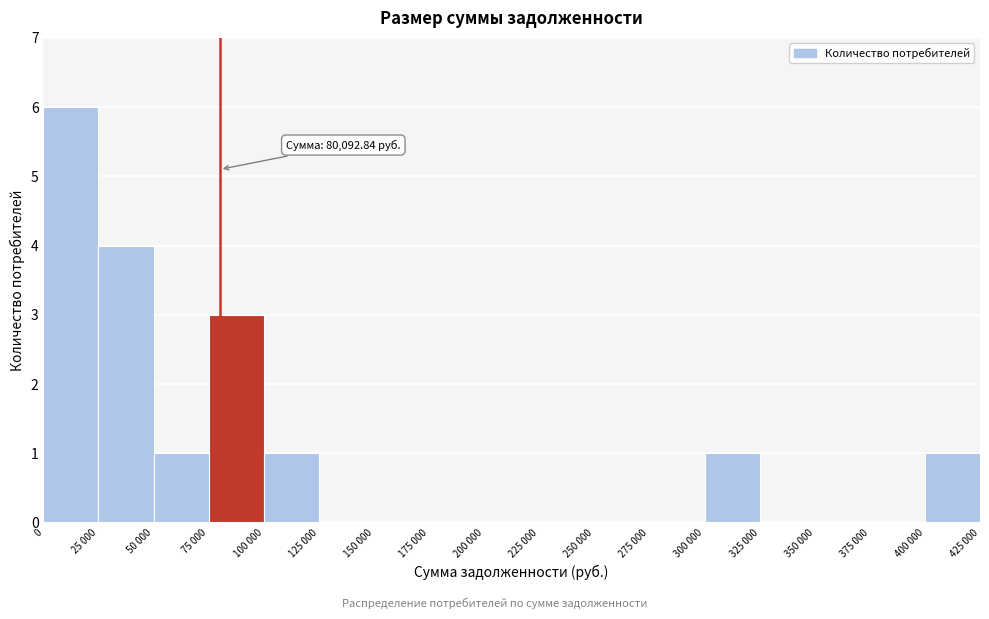

Reading left to right, extract all data points from this chart.

0=6	25 000=4	50 000=1	75 000=3	100 000=1	125 000=0	150 000=0	175 000=0	200 000=0	225 000=0	250 000=0	275 000=0	300 000=1	325 000=0	350 000=0	375 000=0	400 000=1